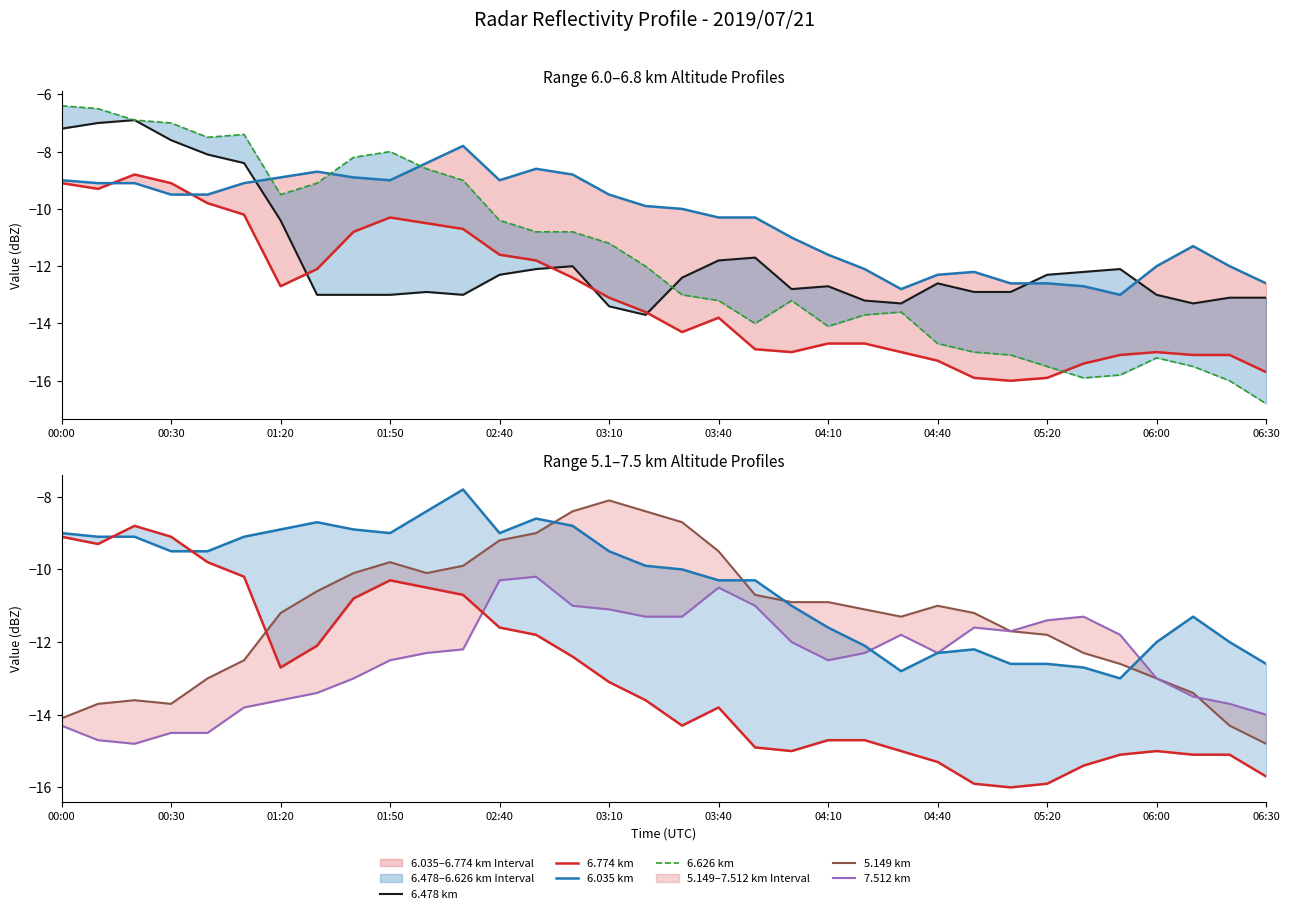

What is the value of the 7.512 km point at the 5th from the left?

-14.5